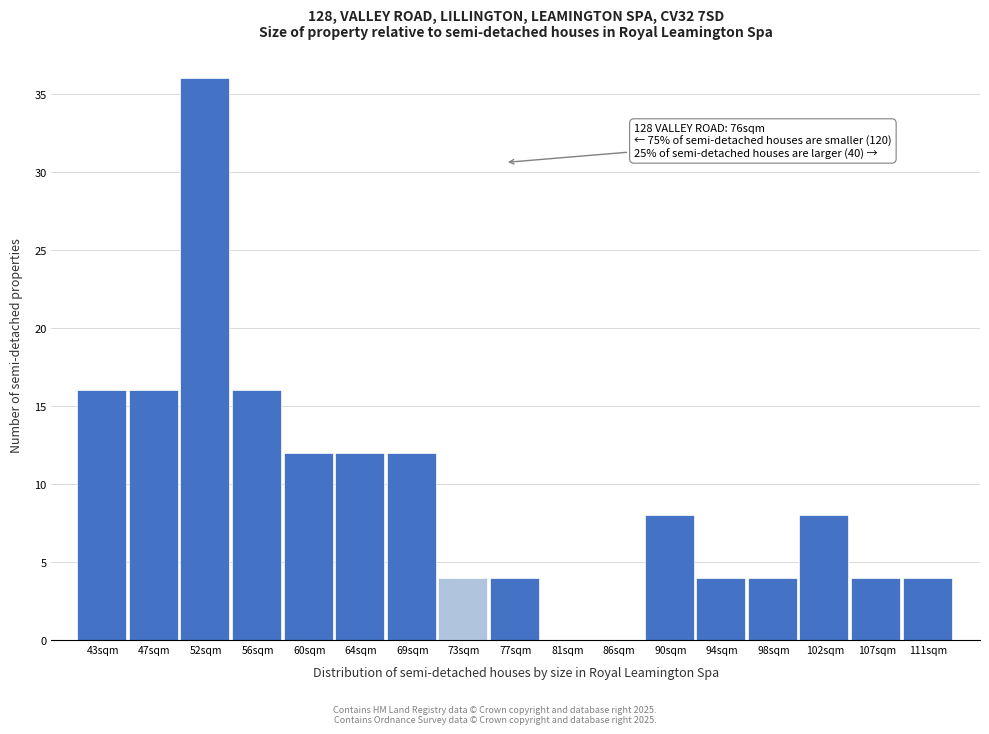

Reading right to left, what are all the values shown in this chart?

111sqm=4	107sqm=4	102sqm=8	98sqm=4	94sqm=4	90sqm=8	86sqm=0	81sqm=0	77sqm=4	73sqm=4	69sqm=12	64sqm=12	60sqm=12	56sqm=16	52sqm=36	47sqm=16	43sqm=16